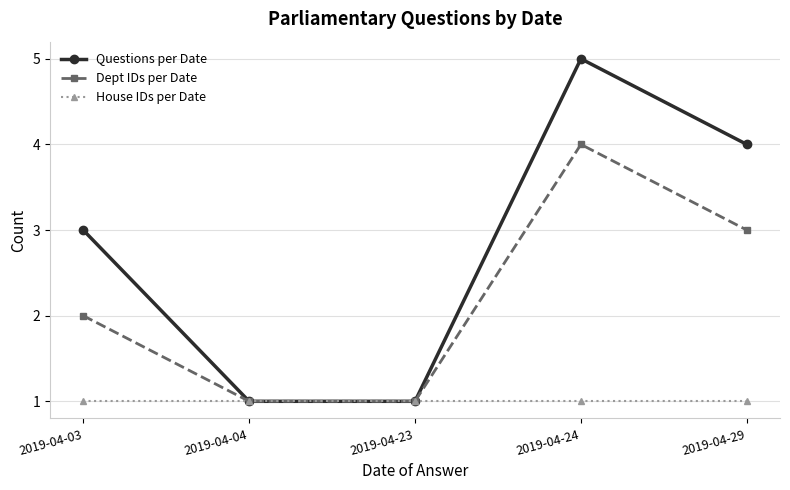

What is the difference between the second highest and minimum values in the Questions per Date series?

3